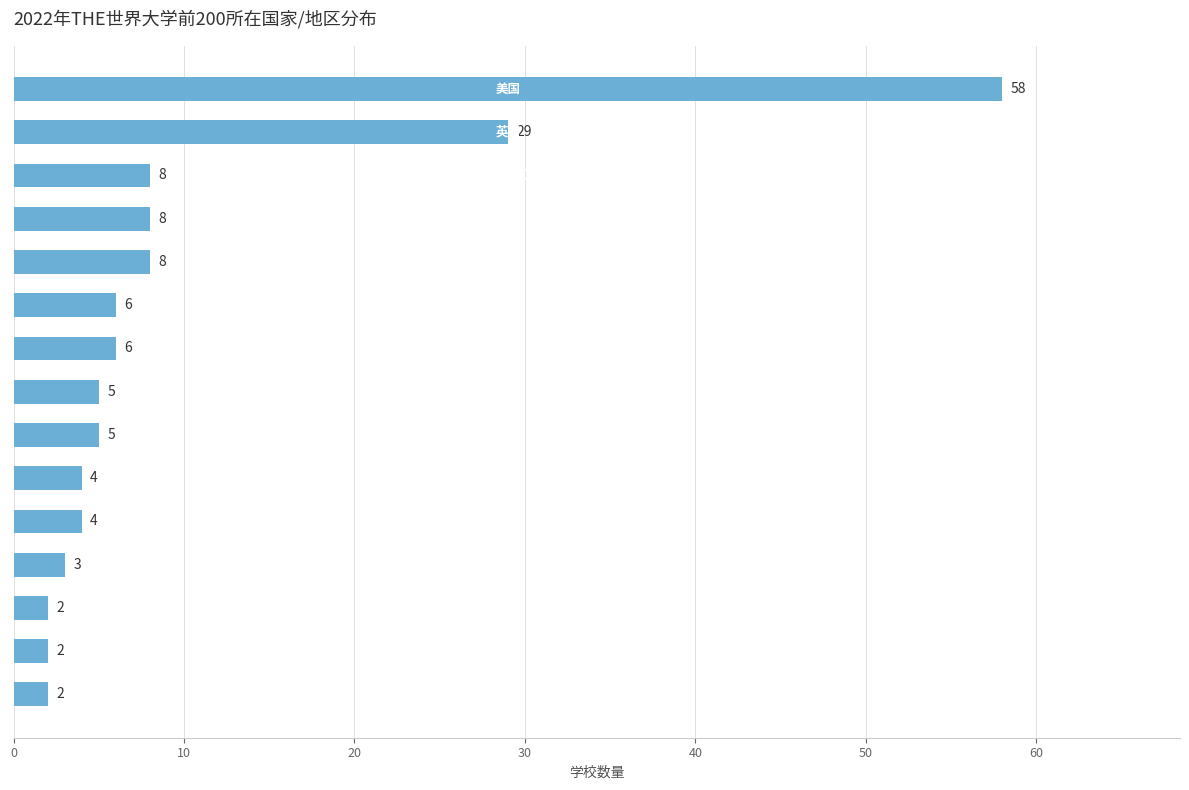

What is the value of the 4th bar from the top?

8